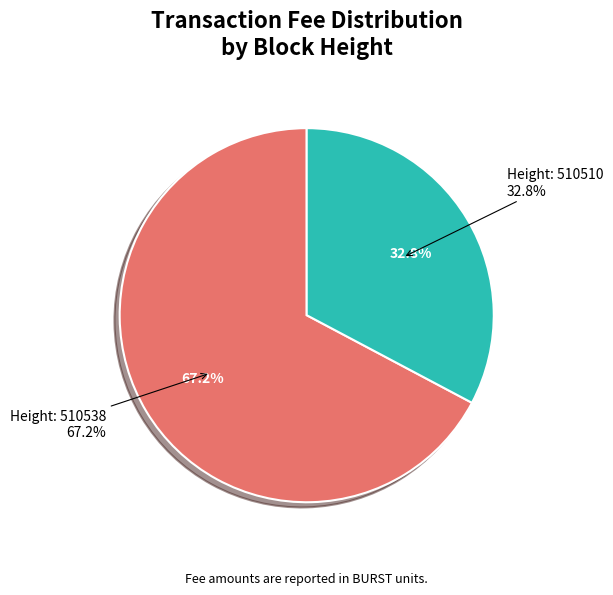

Count the number of slices in the pie.

2